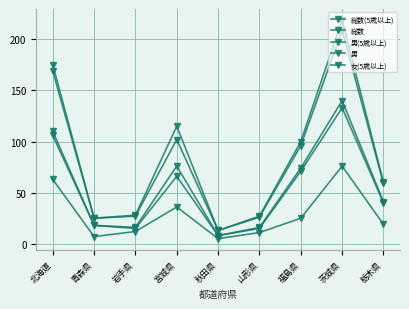

How many series are shown in this chart?

5